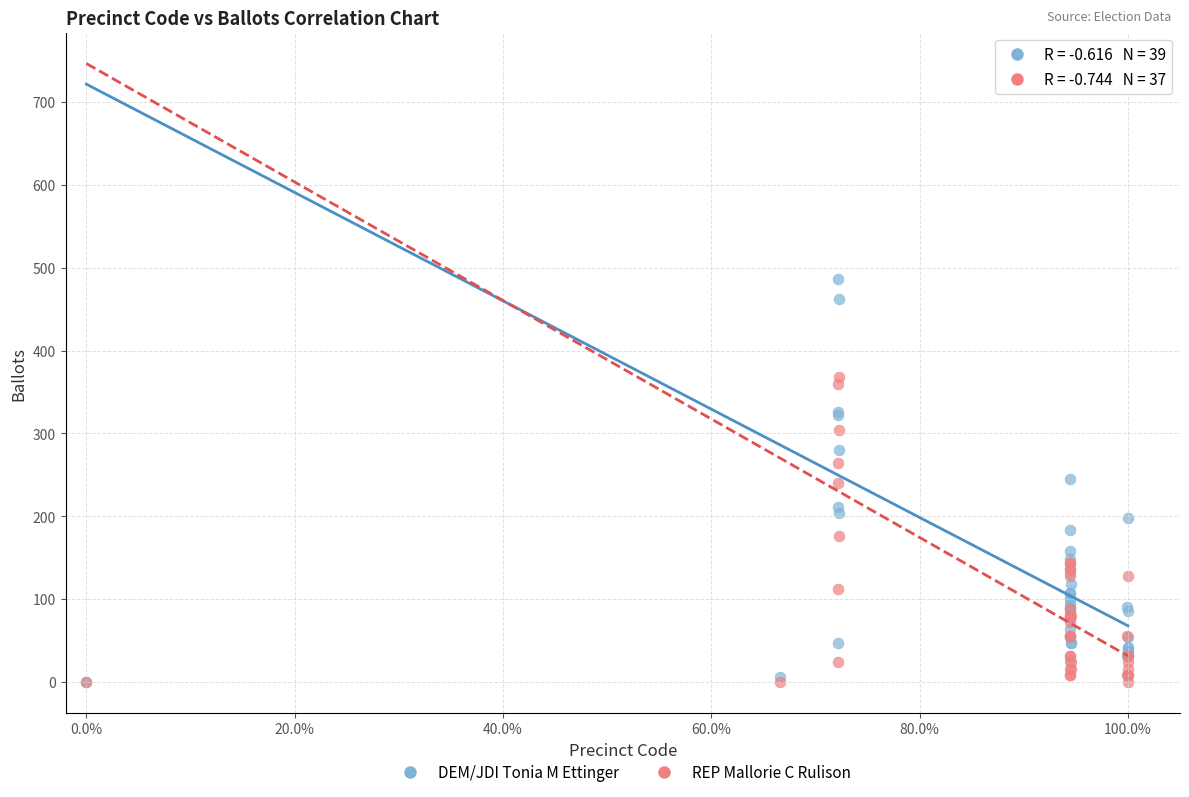

Which series has the largest Y range (max minus min)?

DEM/JDI Tonia M Ettinger